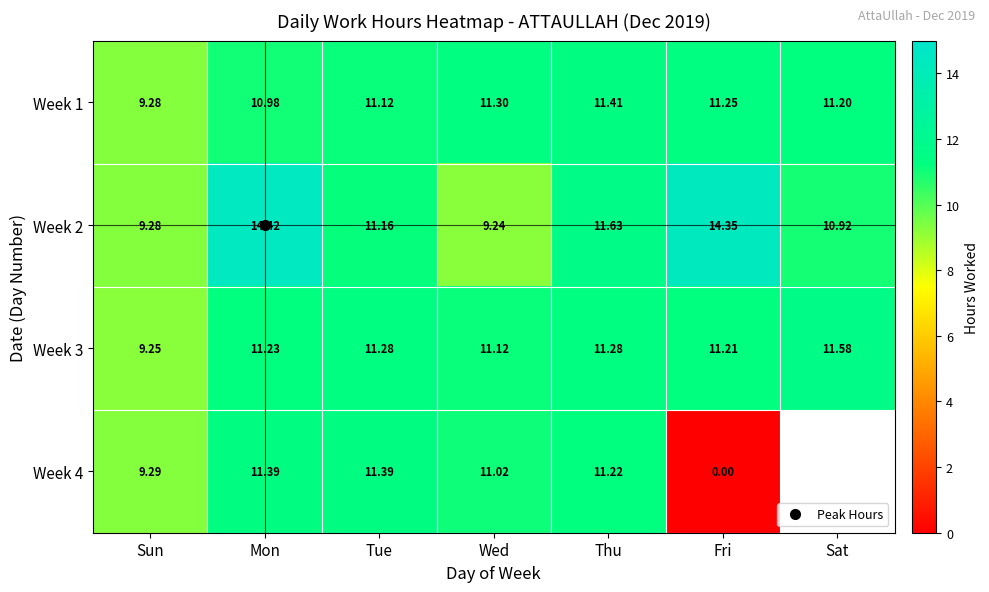

What is the difference between the Week 4 values at Thu and Fri?

11.2